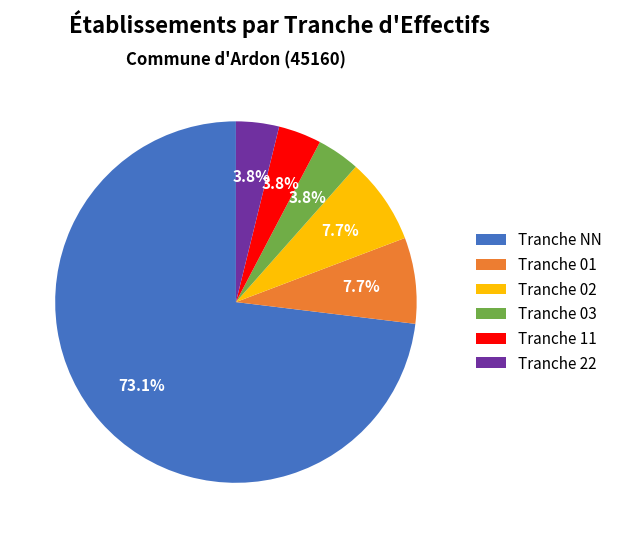

Is there any slice that represents more than half of the pie?

Yes